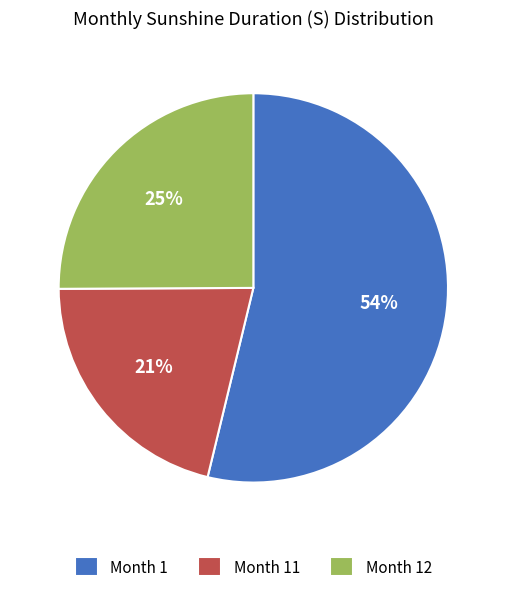

True or false: Month 12 accounts for 25% of the total.

True